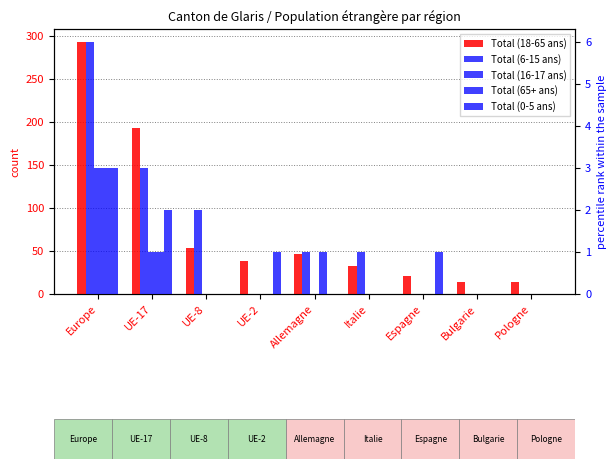

Rank the categories by Total (65+ ans) value from highest to lowest.

Europe, UE-17, Allemagne, UE-8, UE-2, Italie, Espagne, Bulgarie, Pologne